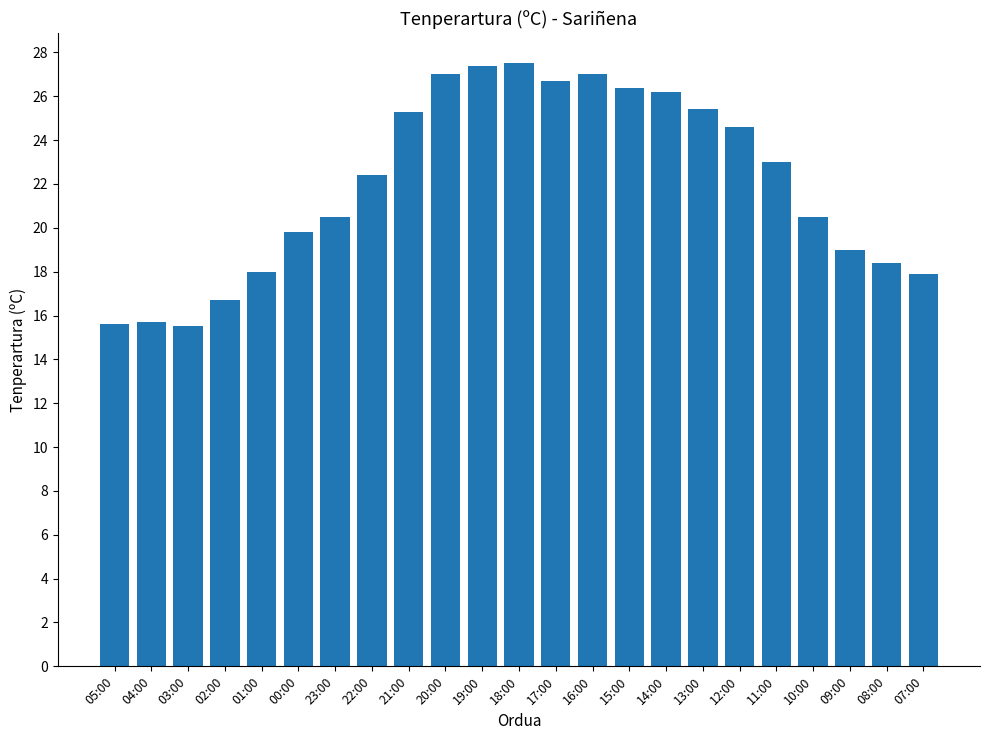

What is the difference between the values at 05:00 and 10:00?

4.9